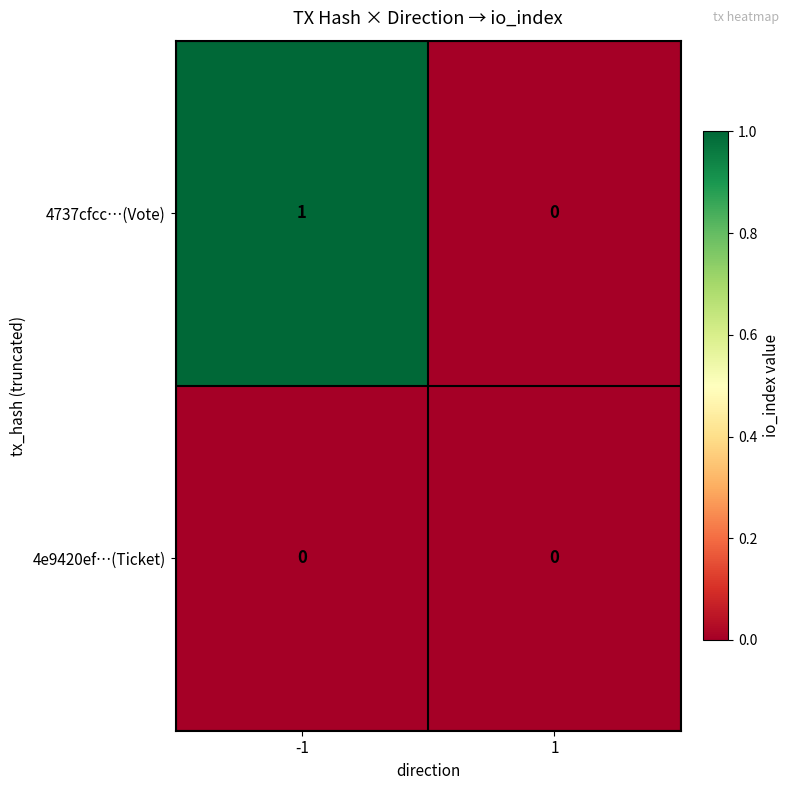

The value of 4e9420ef…(Ticket) at -1 is 0. True or false?

True